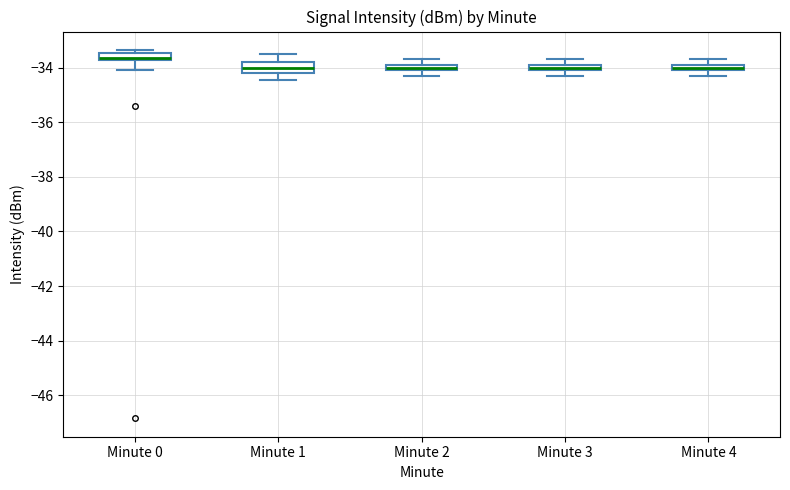

Where is the lower edge of the box for Minute 4 on the y-axis? The values are not printed on the chart, so give them approximately, as read against the axis.

-34.0